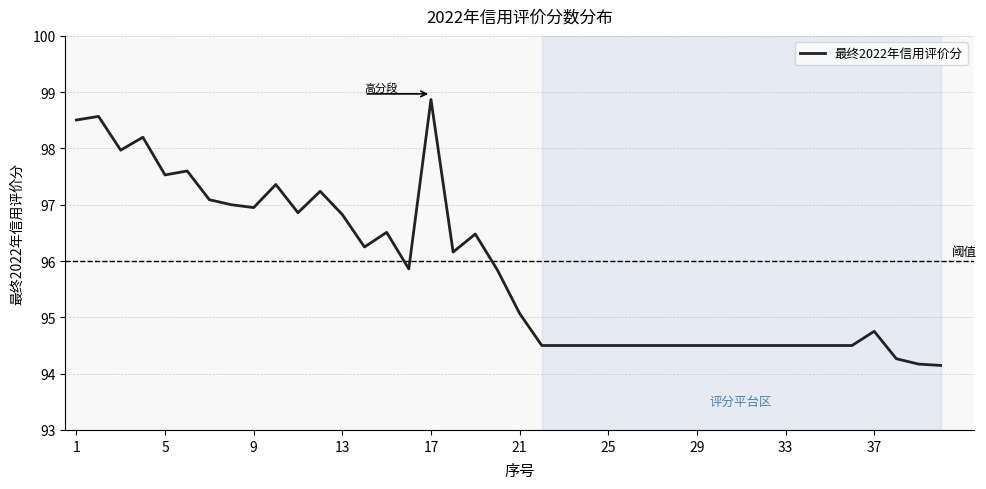

What is the difference between the maximum and minimum values?

4.7